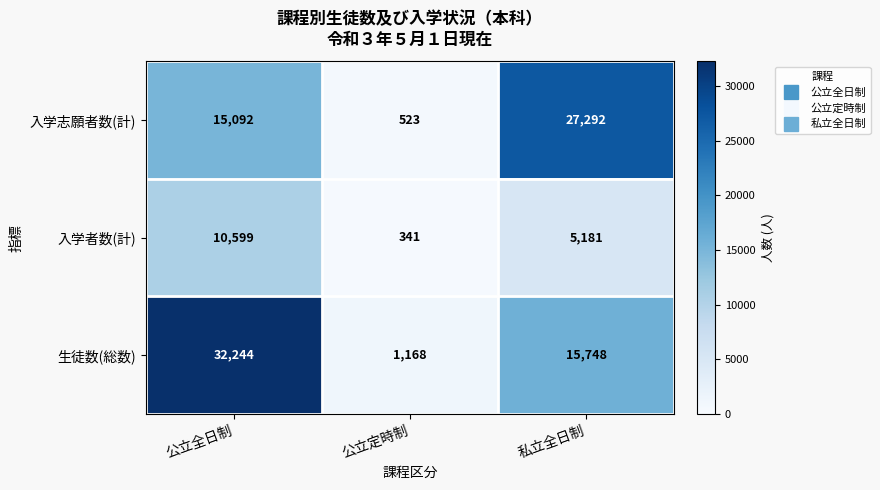

Reading left to right, what are all the values shown in this chart?

入学志願者数(計): 15092	523	27292
入学者数(計): 10599	341	5181
生徒数(総数): 32244	1168	15748